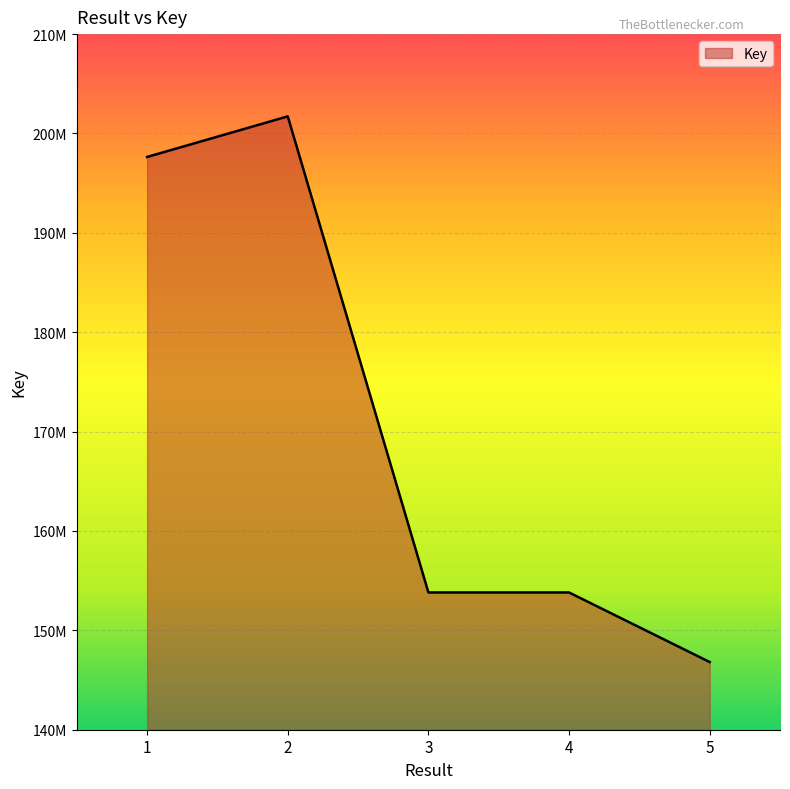

Does the chart display data point markers on the line(s)?

No